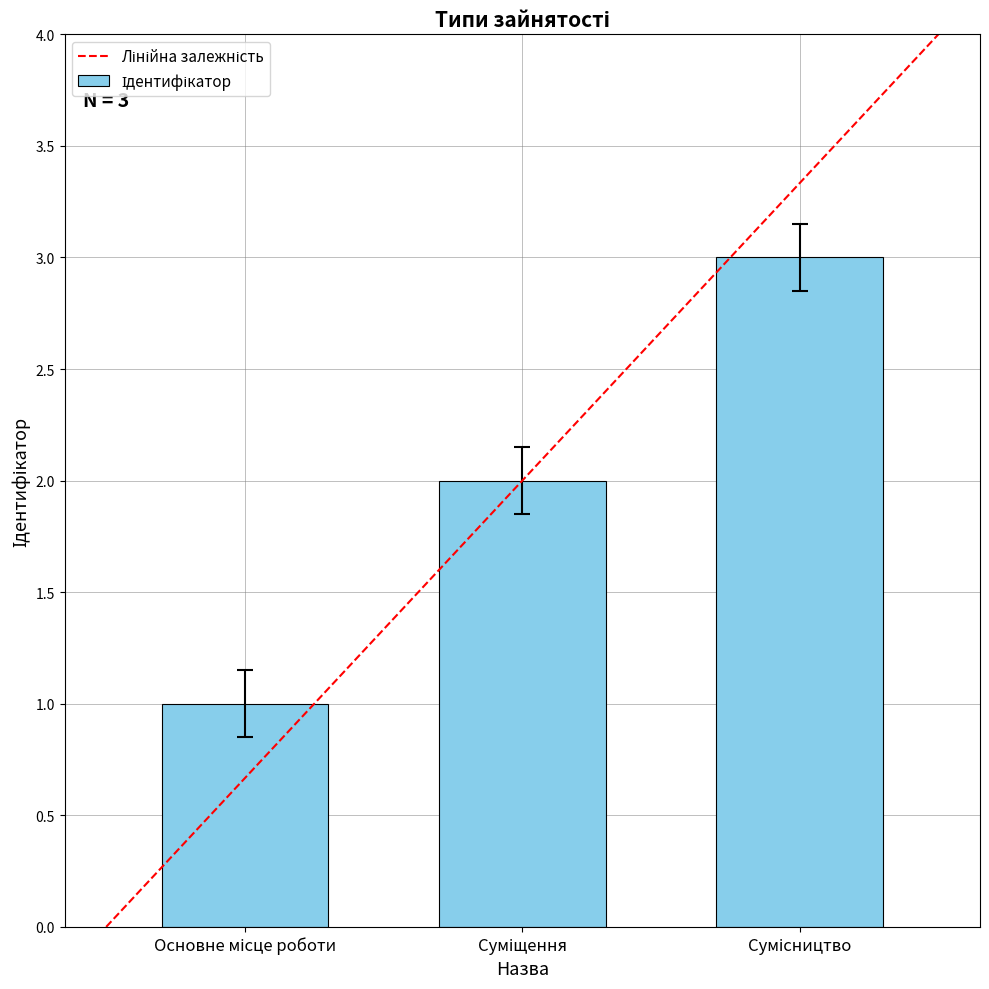

What is the greatest value displayed?

3